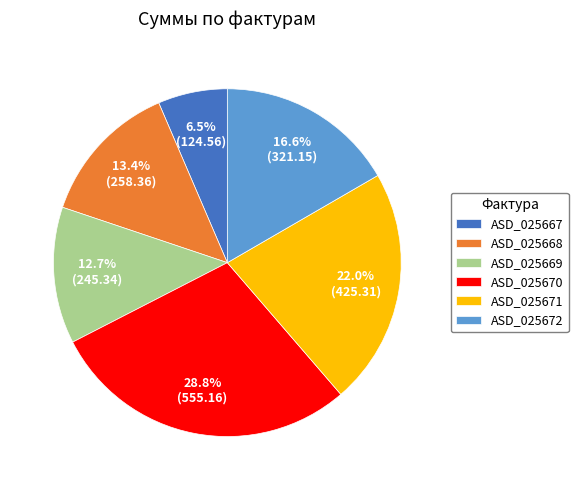

How many segments does this pie chart have?

6